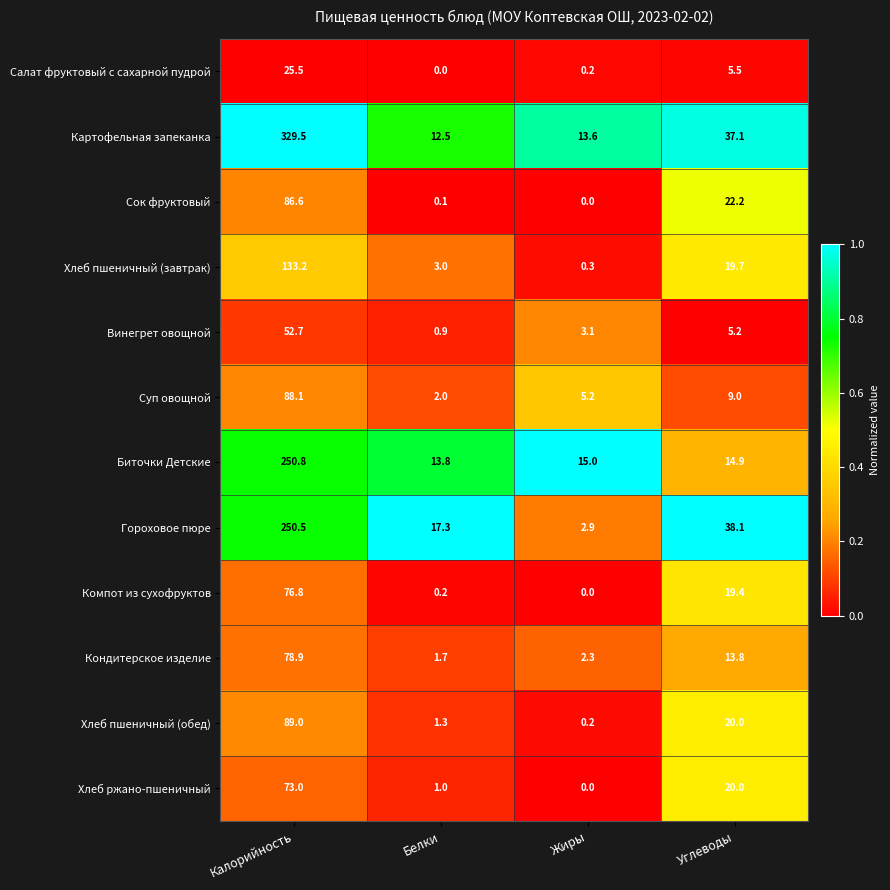

What is the total value across all series at Калорийность?

1534.6